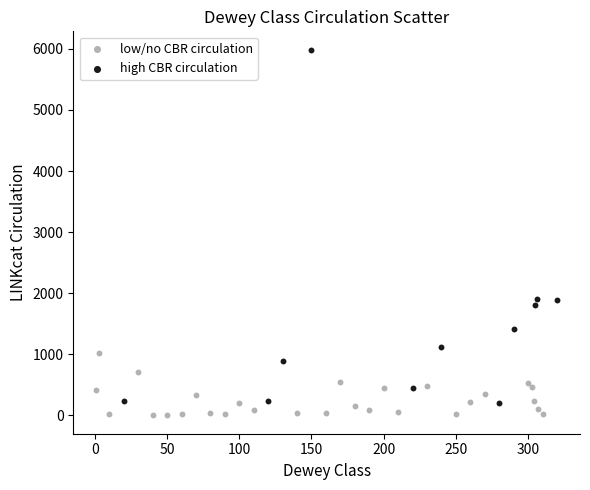

Which series has the widest spread of Y values?

high CBR circulation